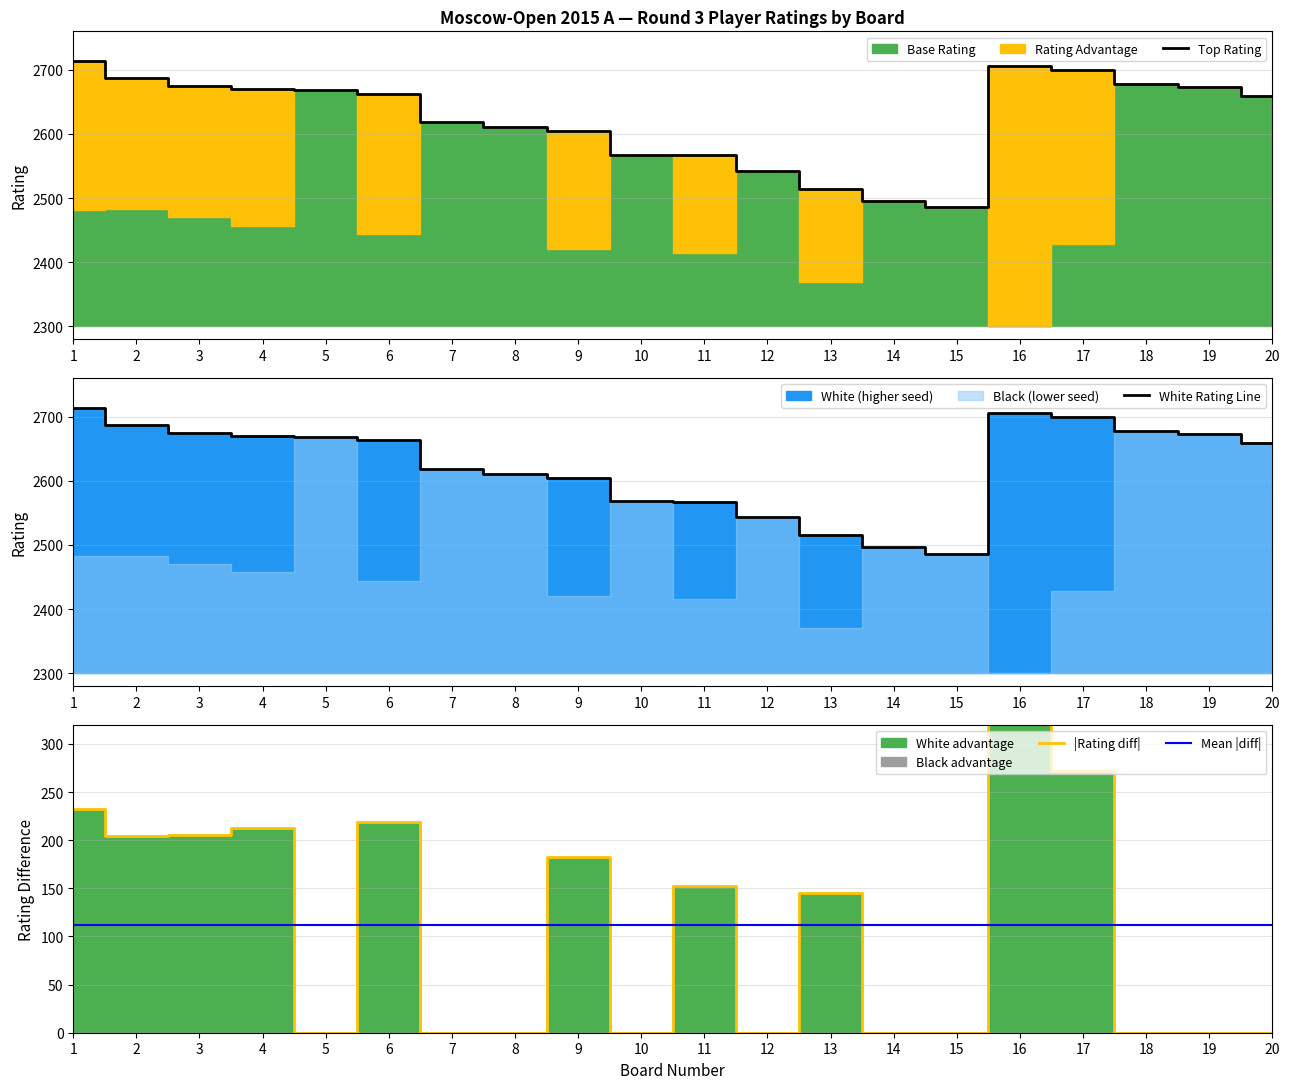

Which series changed the most between 15 and 17?

|Rating diff|